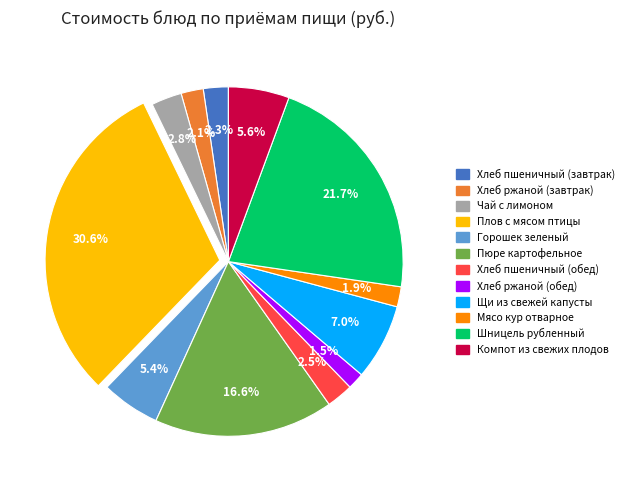

How much of the chart is everything except Мясо кур отварное?

98.1%